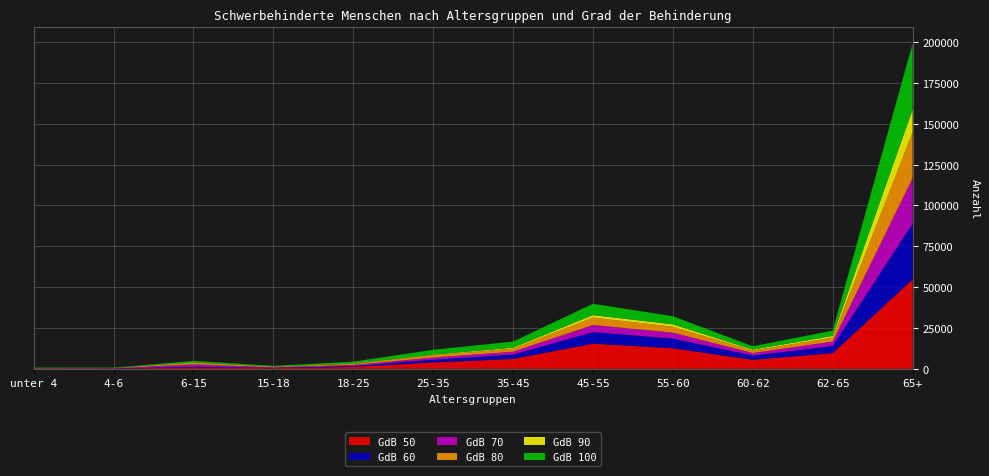

Reading left to right, what are all the values shown in this chart?

GdB 50: 79	107	839	357	1142	3900	6029	15392	12582	5492	9593	54677
GdB 60: 44	69	438	186	524	1677	2647	7079	5936	2577	4373	34129
GdB 70: 164	207	1411	381	687	1298	1785	4343	3624	1576	2702	27895
GdB 80: 151	129	945	399	701	1424	1906	4538	3643	1519	2421	28171
GdB 90: 32	30	202	62	150	349	569	1536	1449	590	1047	13927
GdB 100: 230	195	987	436	1158	3007	3713	6935	4963	2043	3219	40271